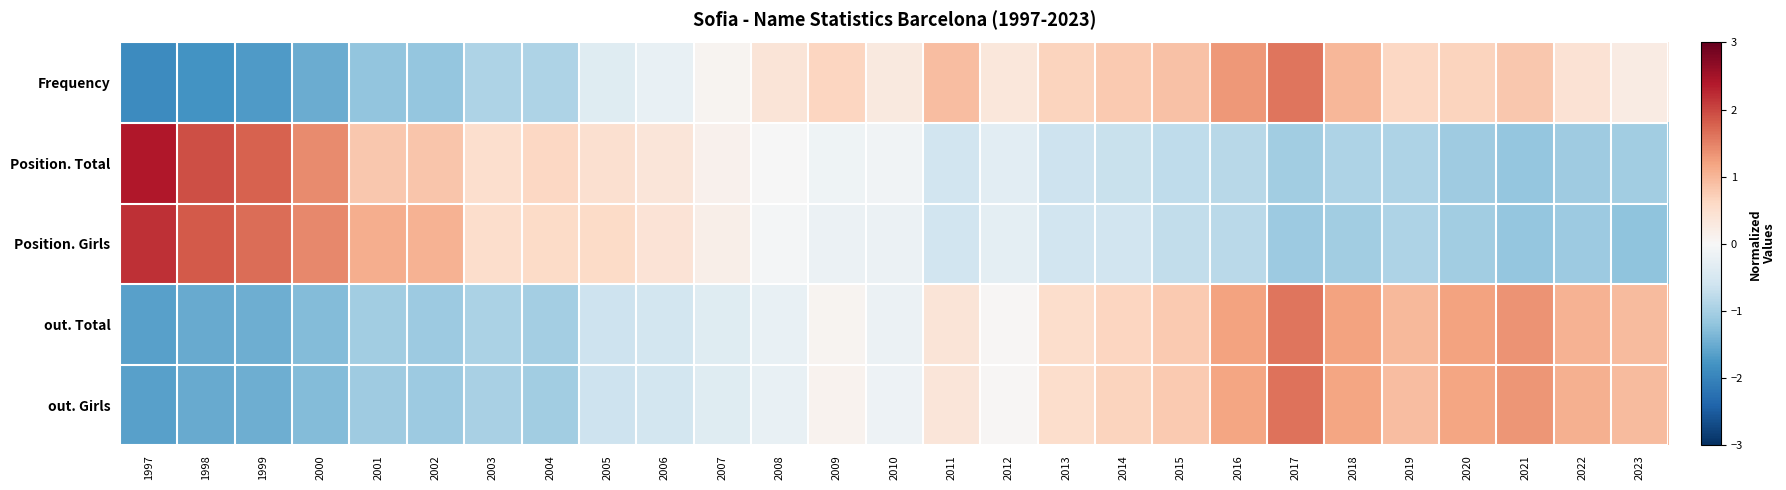

Which series has the largest total across all categories?

out. Girls